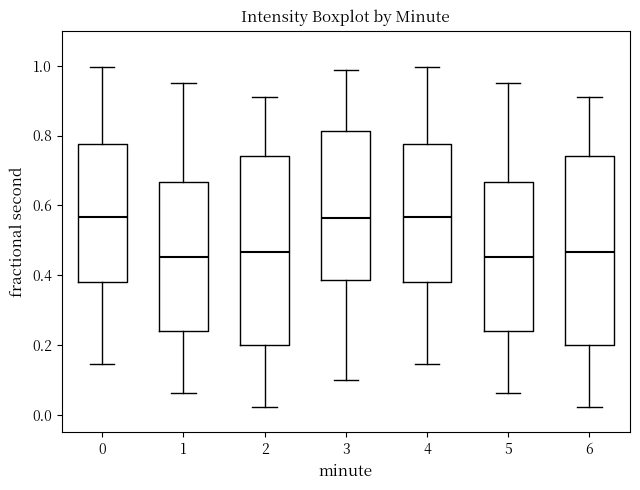

Reading left to right, transcribe this box plot: for each box, give where its median line is, the range the box spans, and where its two whiskers end, as read against the y-axis. The values are not printed on the chart, so give them approximately, as read against the axis.

0: median 0.56, box 0.38 to 0.78, whiskers 0.14 to 1.00
1: median 0.46, box 0.24 to 0.66, whiskers 0.06 to 0.96
2: median 0.46, box 0.20 to 0.74, whiskers 0.02 to 0.92
3: median 0.56, box 0.38 to 0.82, whiskers 0.10 to 0.98
4: median 0.56, box 0.38 to 0.78, whiskers 0.14 to 1.00
5: median 0.46, box 0.24 to 0.66, whiskers 0.06 to 0.96
6: median 0.46, box 0.20 to 0.74, whiskers 0.02 to 0.92